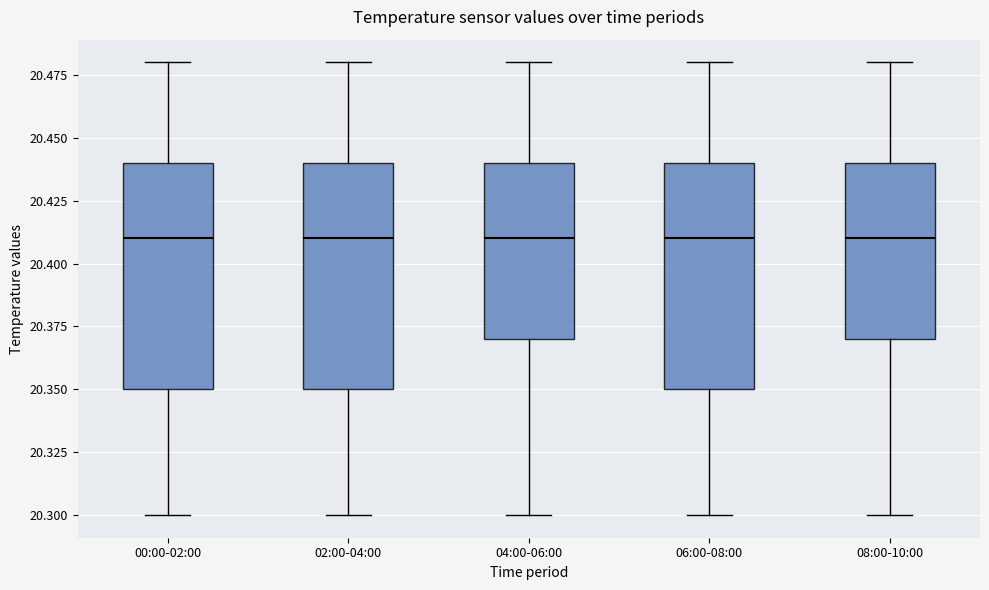

Where does the upper whisker of the box for 08:00-10:00 end on the y-axis? The values are not printed on the chart, so give them approximately, as read against the axis.

20.48